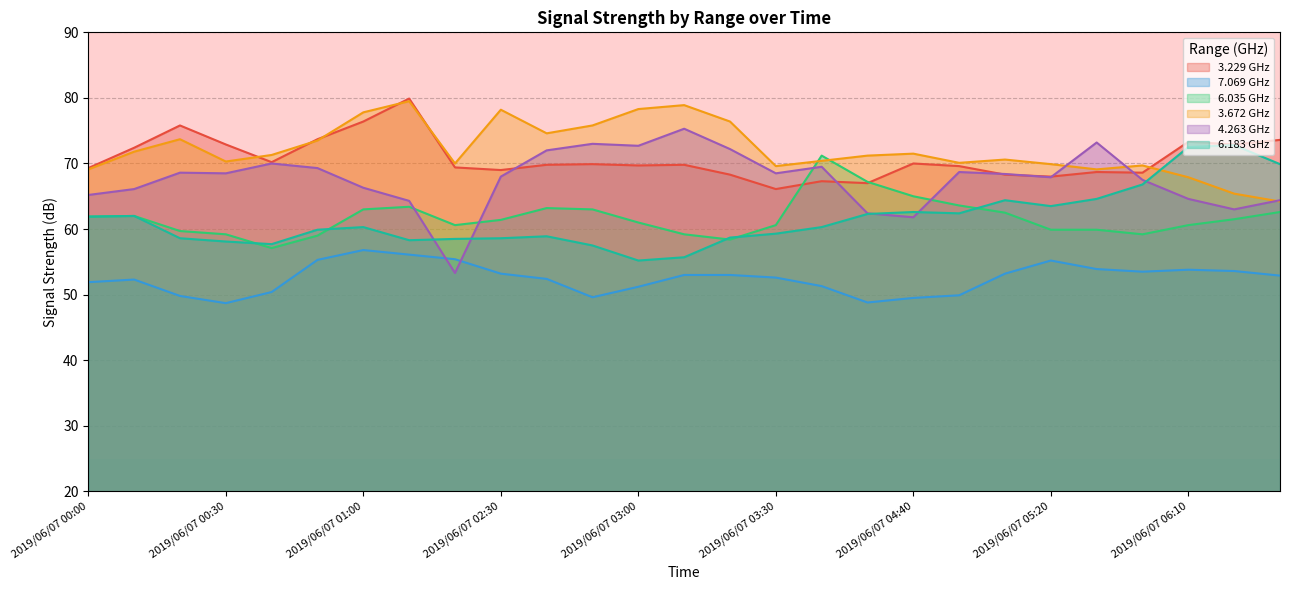

Where is   6.035 nearest to the value 60?

2019/06/07 06:20